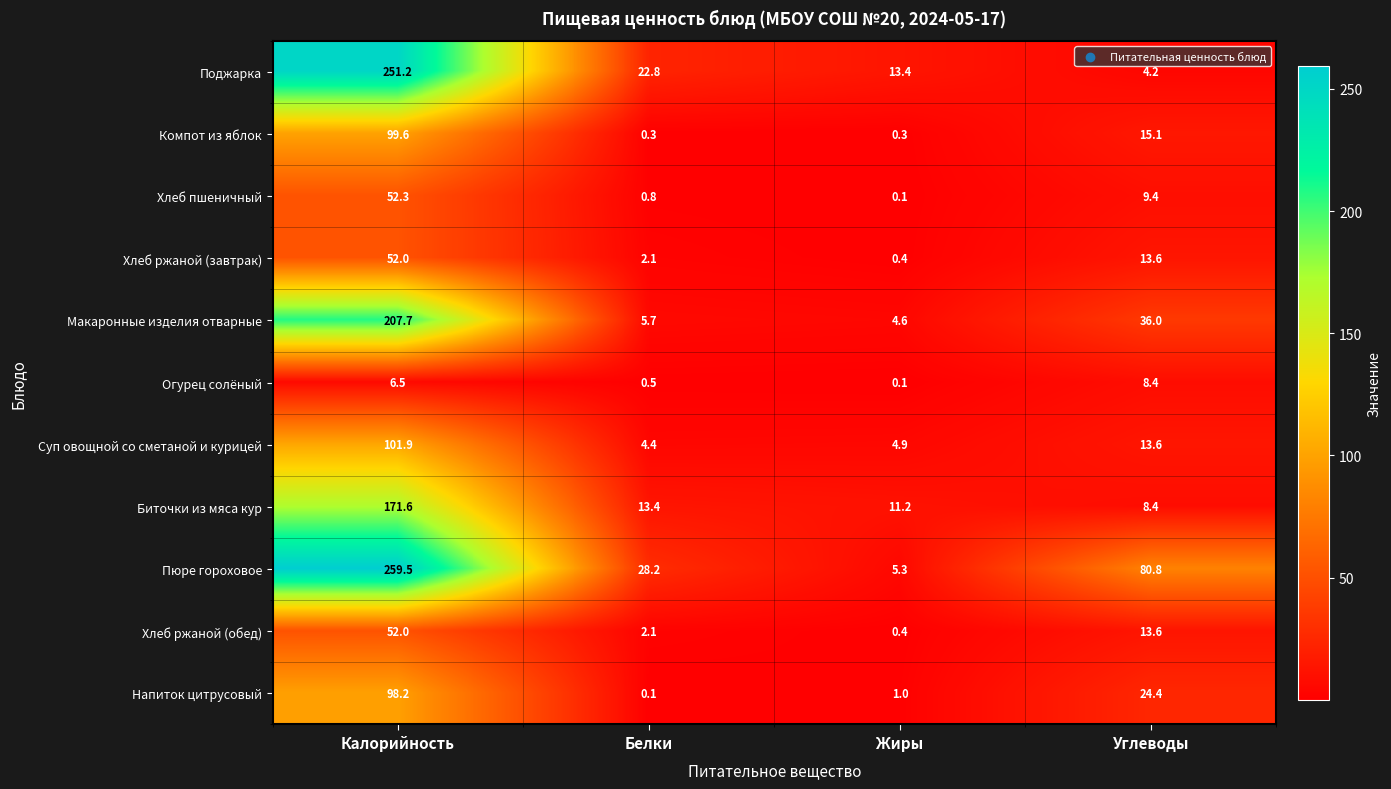

What value does the Хлеб пшеничный series have at Углеводы?

9.4